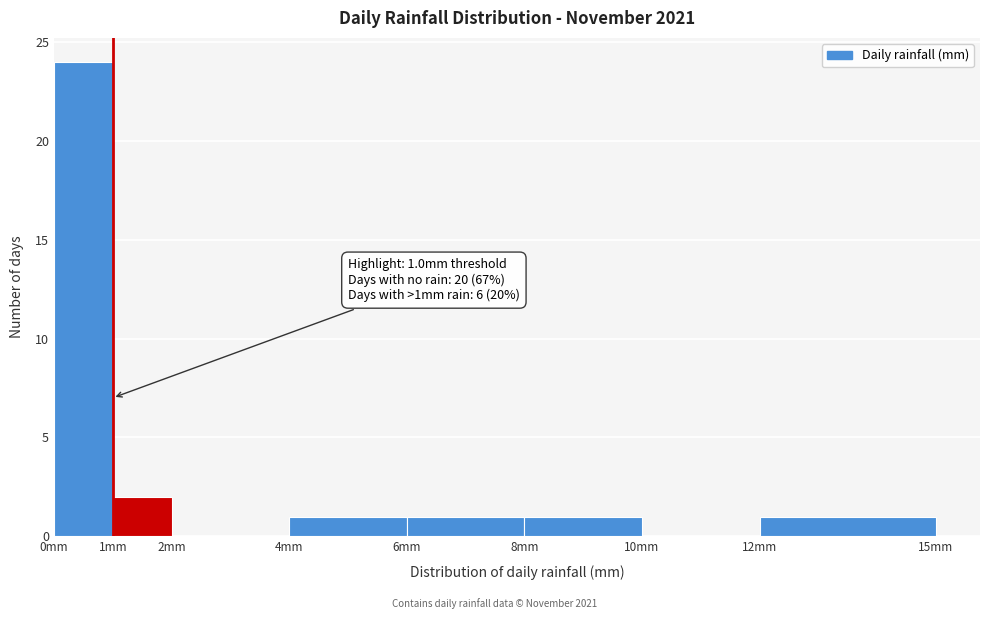

Over which range of the x-axis is the bar tallest?

0 to 1